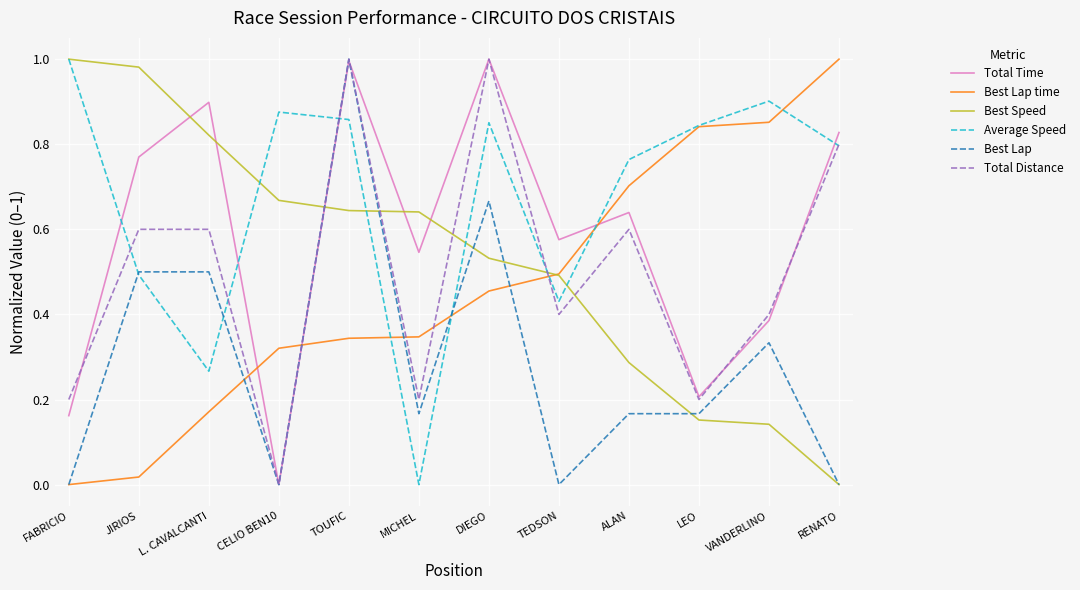

What position from the left is LEO?

10